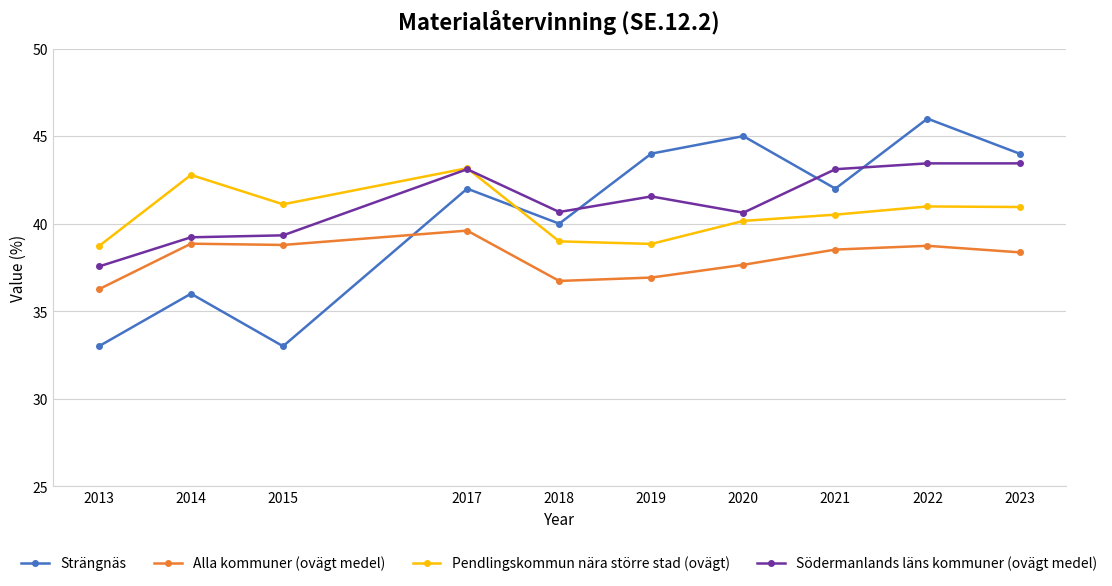

How many data points in Södermanlands läns kommuner (ovägt medel) are less than 41?

5